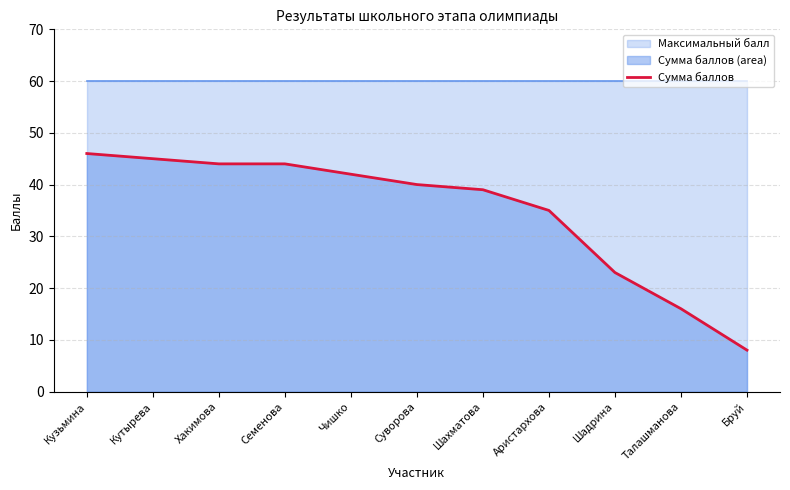

Reading right to left, extract all data points from this chart.

8	16	23	35	39	40	42	44	44	45	46